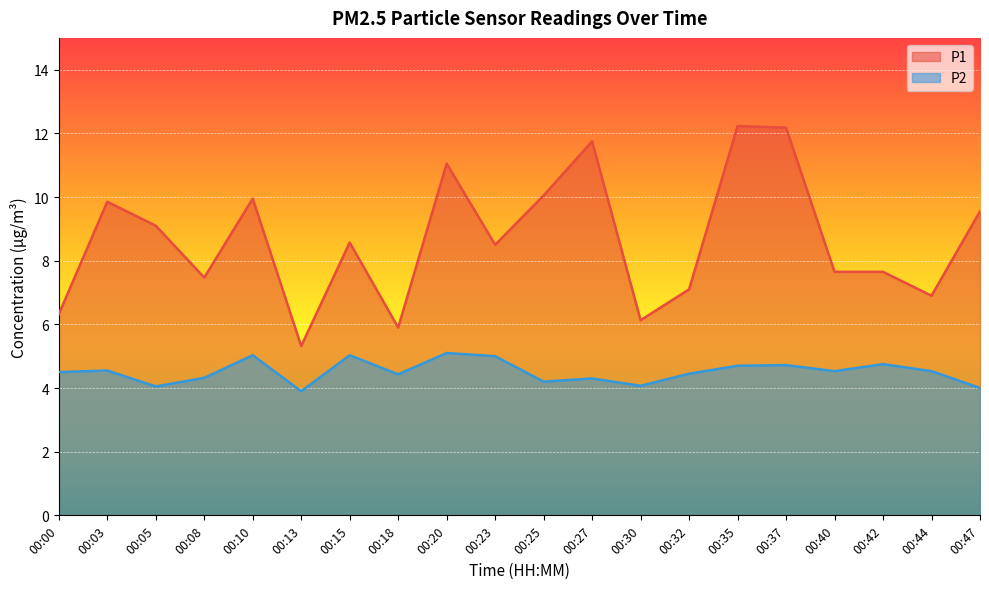

At which category is the sum across all series the highest?

00:35